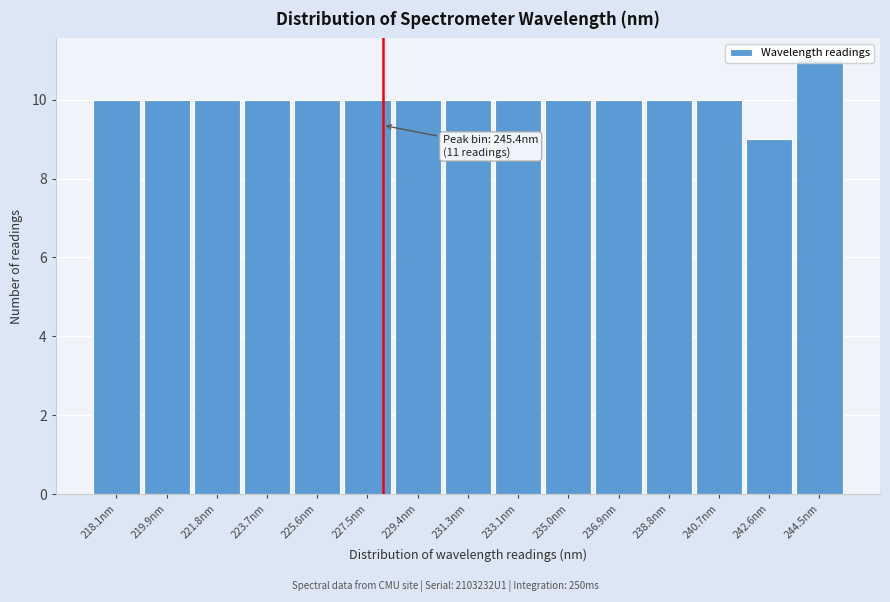

What is the label of the 1st bar from the right?

244.5nm